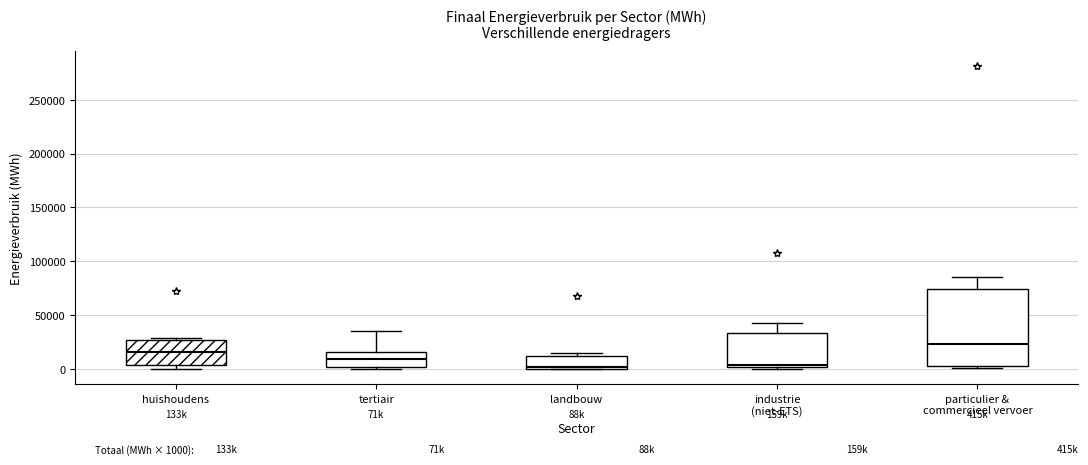

Which box is the tallest, from its lower edge to its upper edge?

particulier & commercieel vervoer